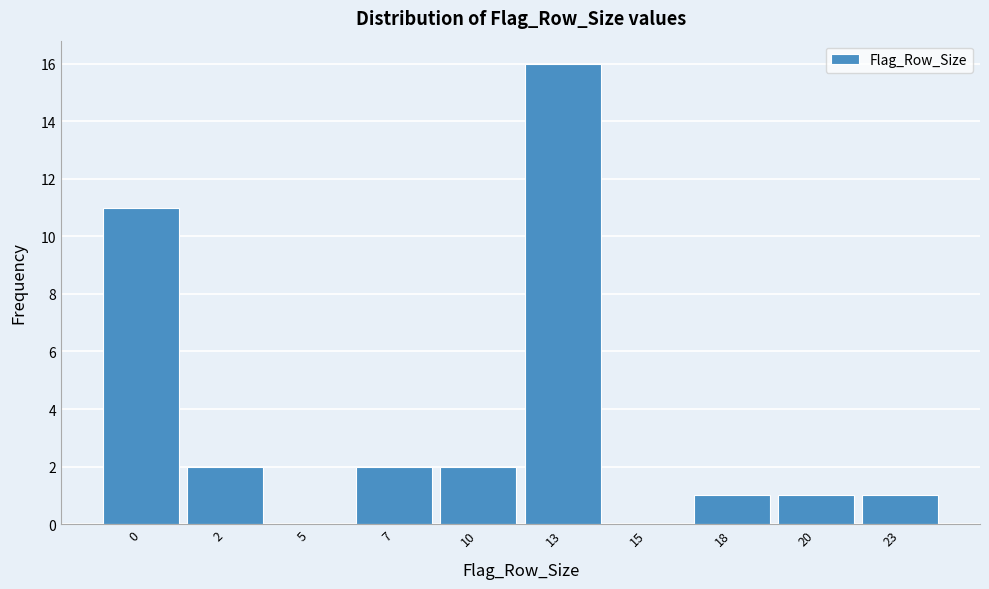

What is the change in value from 0 to 18?

-10